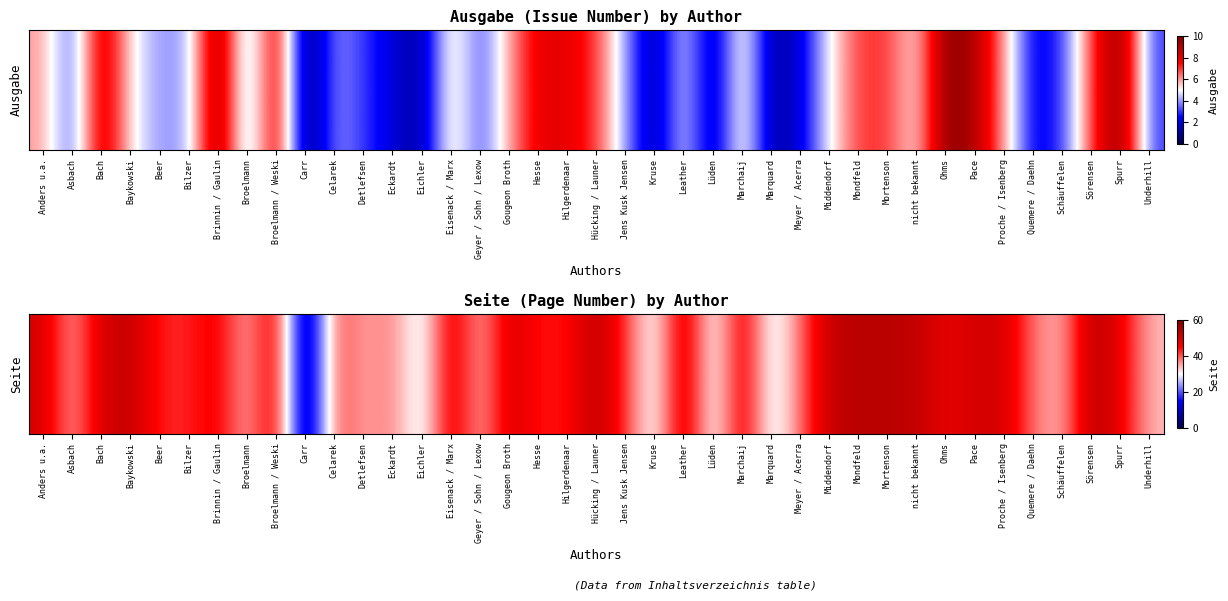

What is the change in value from Detlefsen to Middendorf?

+17